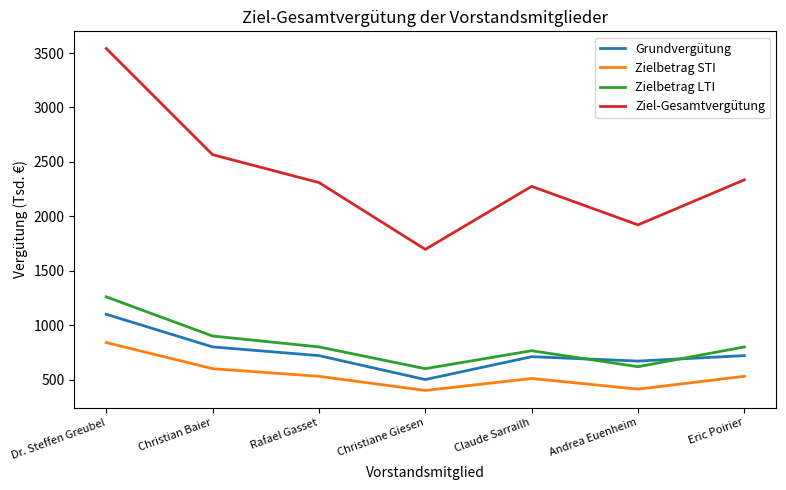

At which category is the sum across all series the highest?

Dr. Steffen Greubel